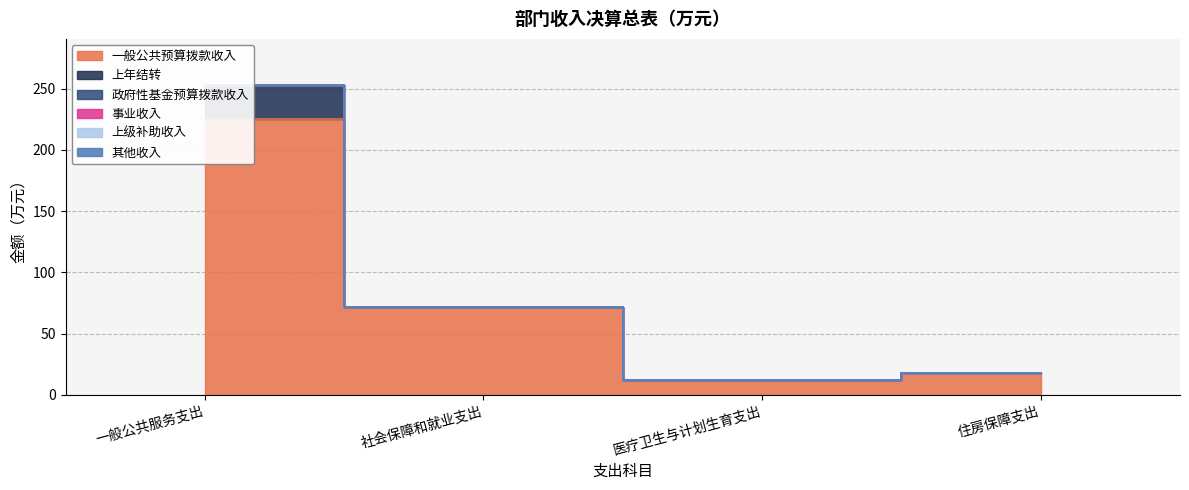

What is the greatest value displayed?

225.2